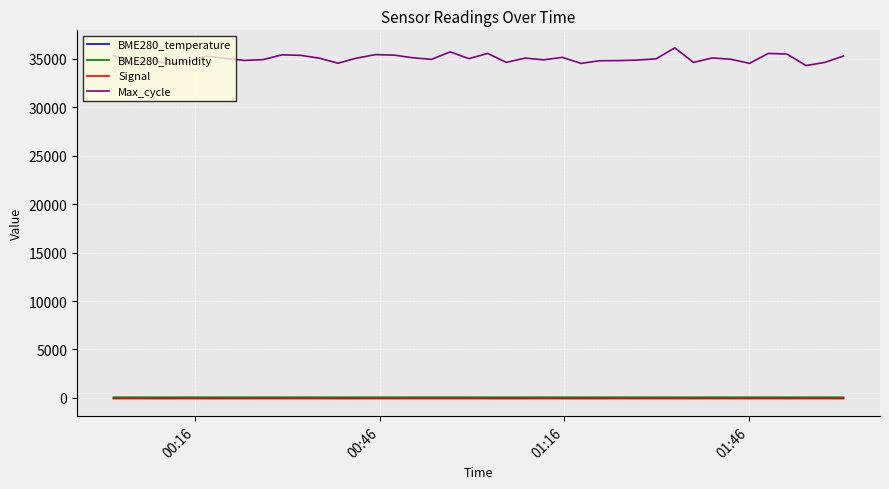

Count the number of categories in the chart.

40